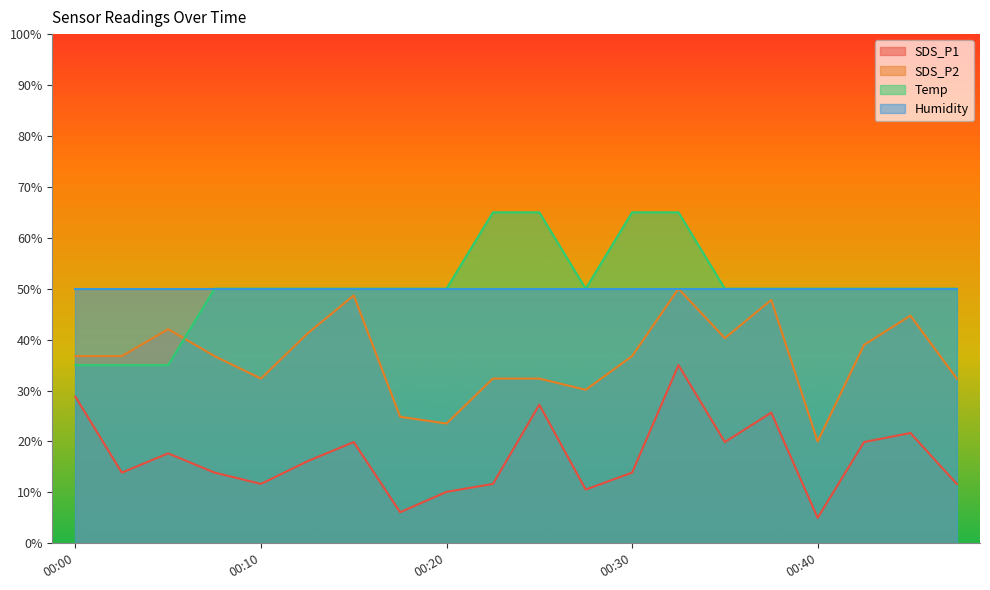

True or false: Temp has more than 1 points higher than both neighbors.

False